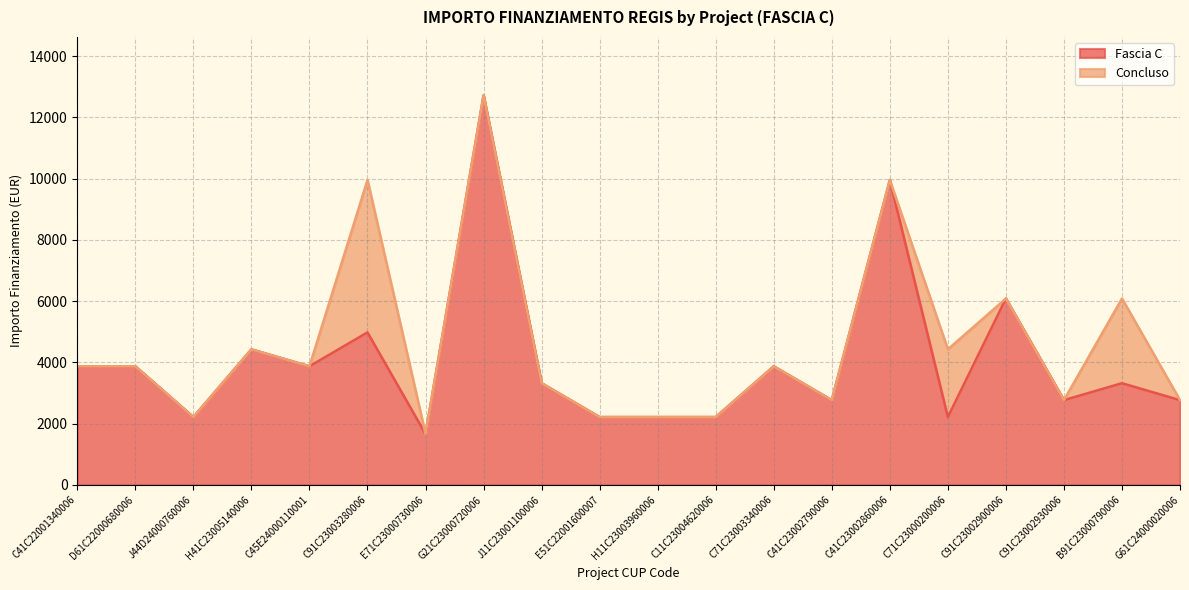

What position from the right is J44D24000760006?

18